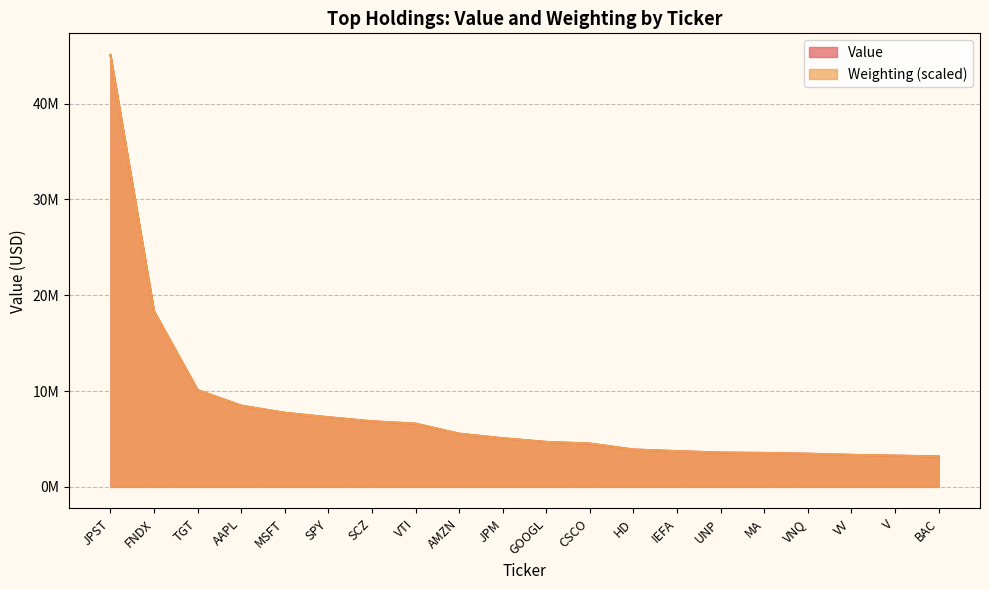

What is the label of the 5th point from the right?

MA